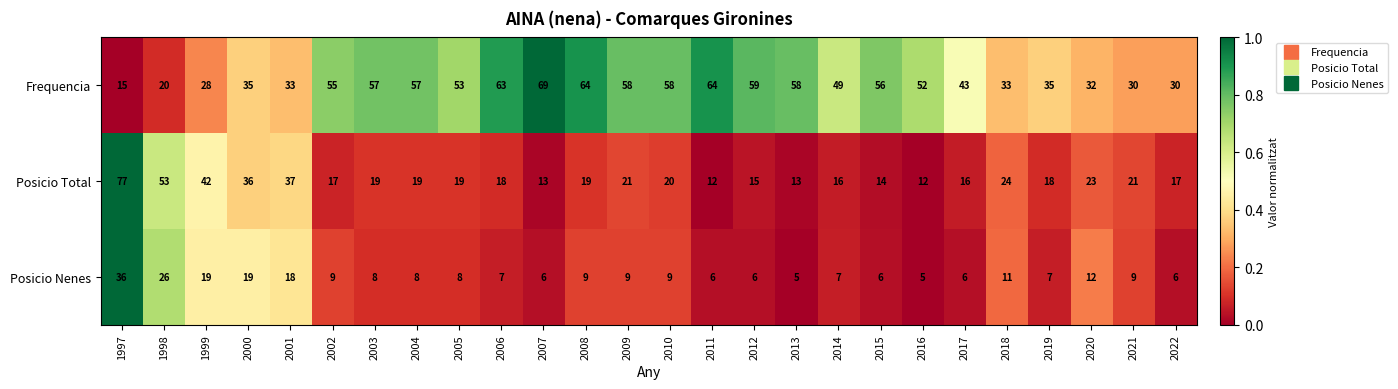

What is the spread (max minus min) of values at 2013?

53